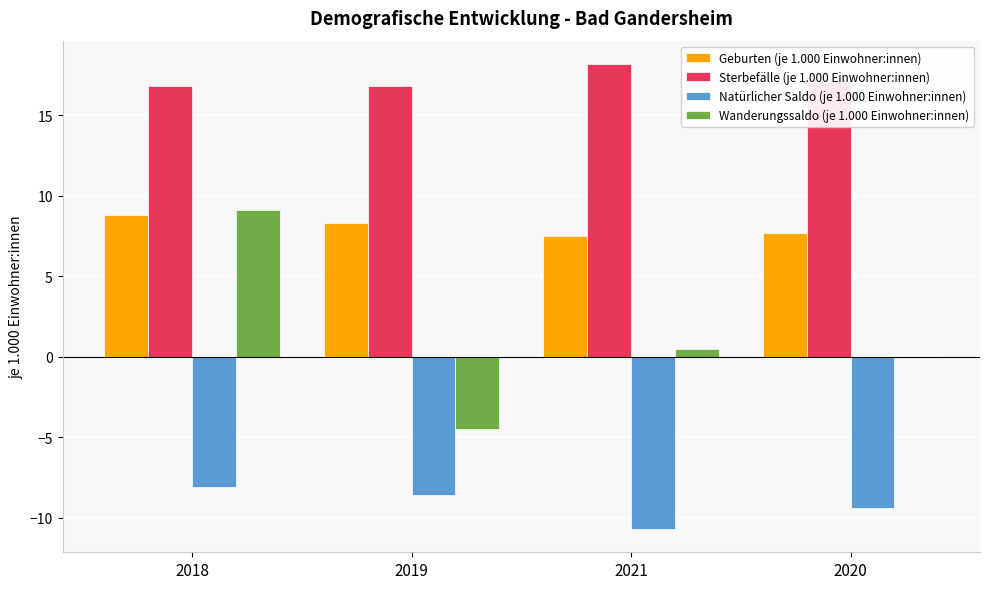

Which series changed the most between 2018 and 2019?

Wanderungssaldo (je 1.000 Einwohner:innen)